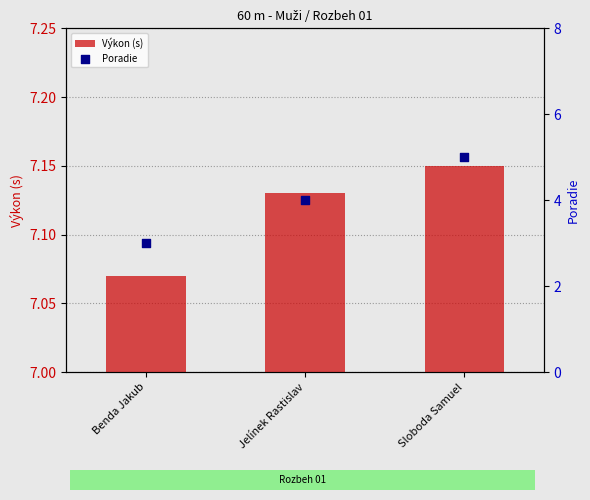

At how many categories does at least one series exceed 3?

3